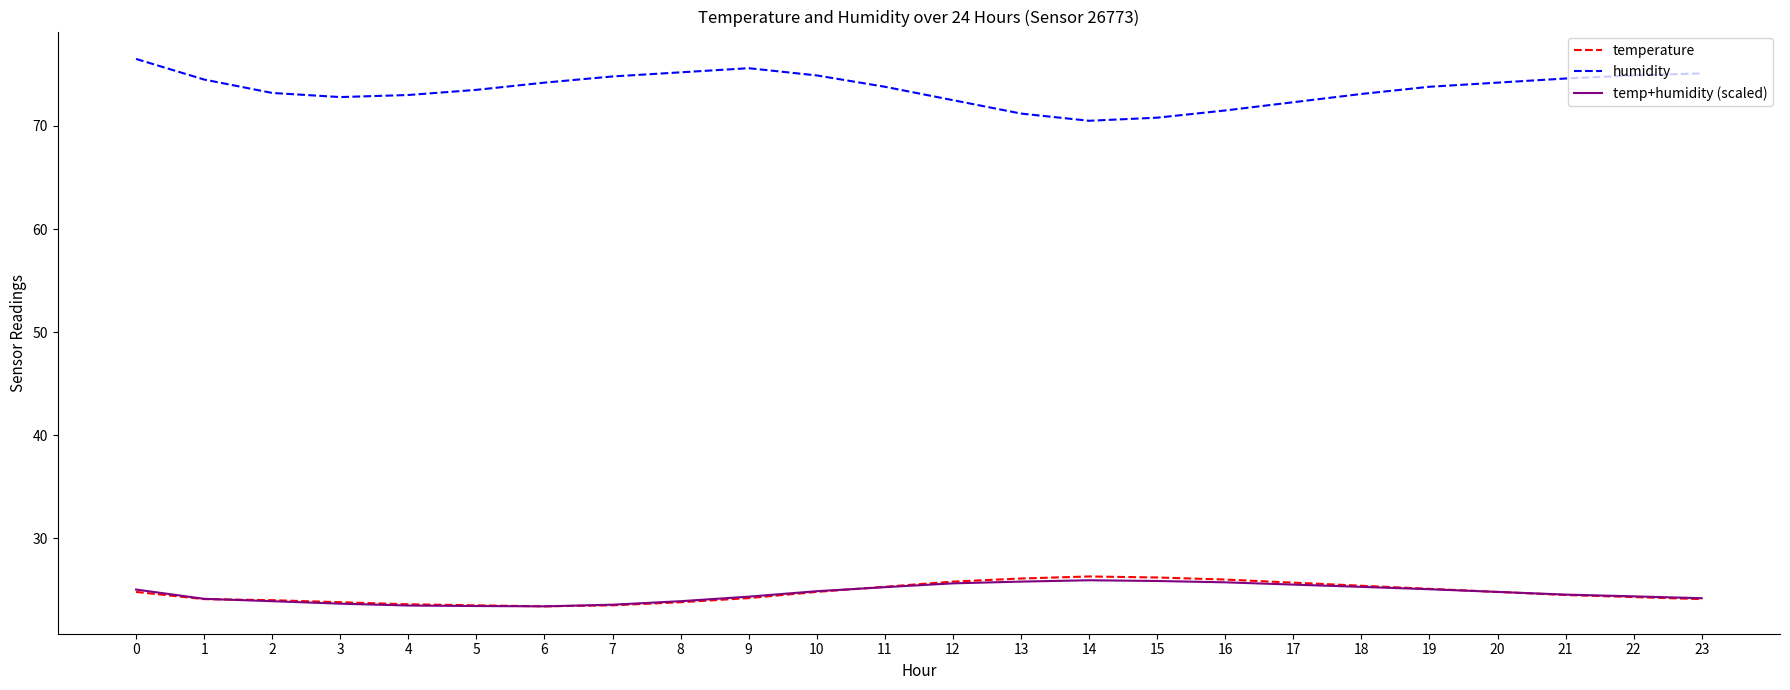

Is it true that humidity equals 74.6 at 21?

True